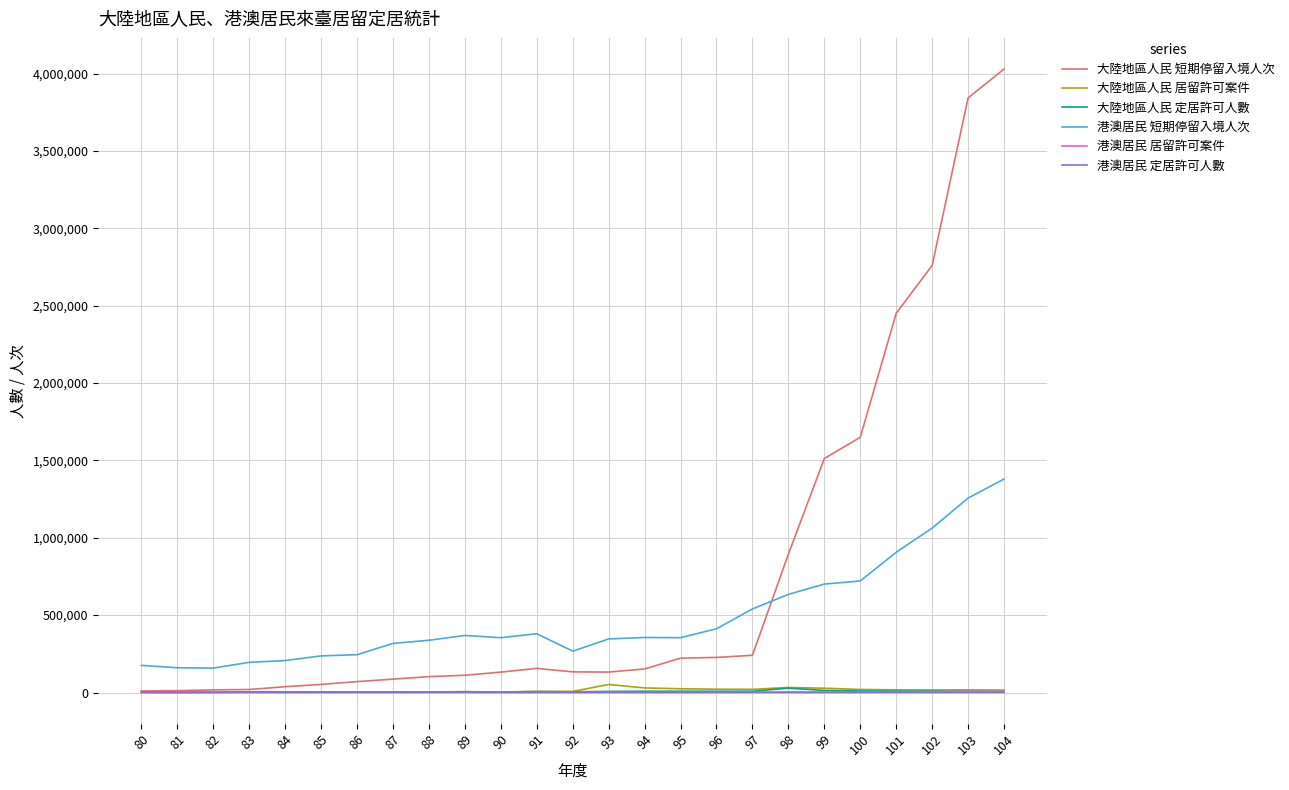

True or false: 港澳居民 定居許可人數 and 港澳居民 短期停留入境人次 intersect in this chart.

False